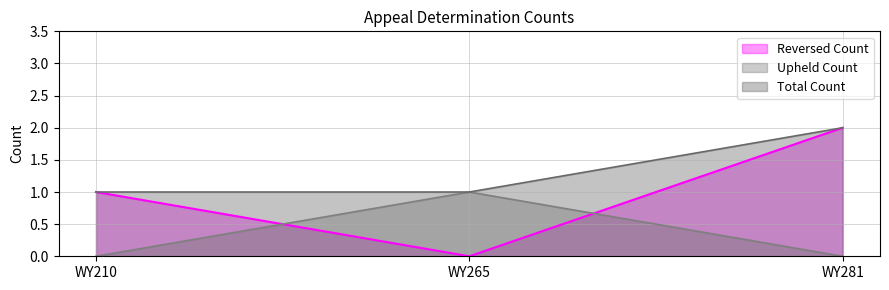

How many data points does each series have?

3